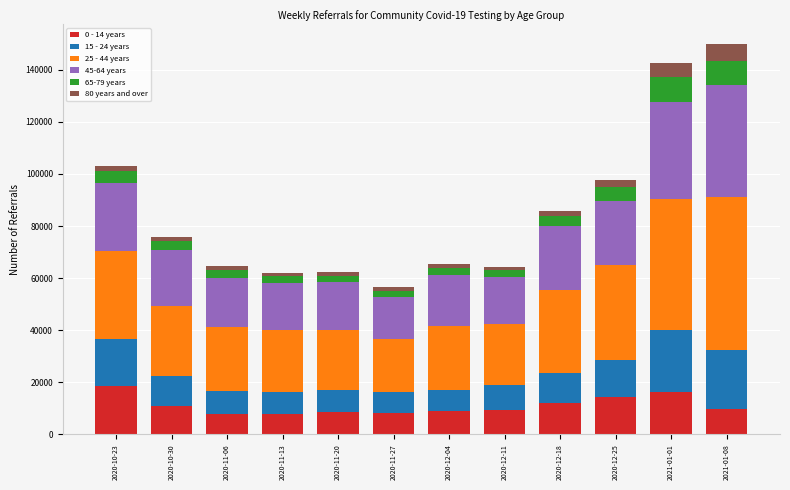

The value of 0 - 14 years at 2020-12-18 is 12219. True or false?

True